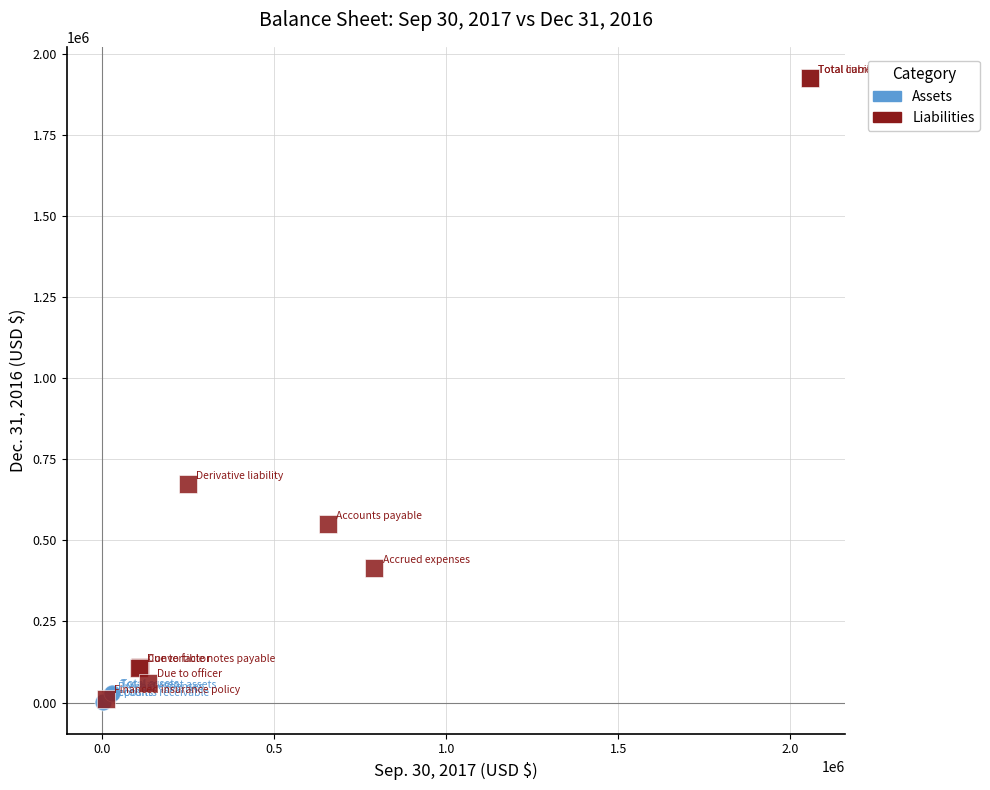

Which series contains the highest Y value?

Liabilities